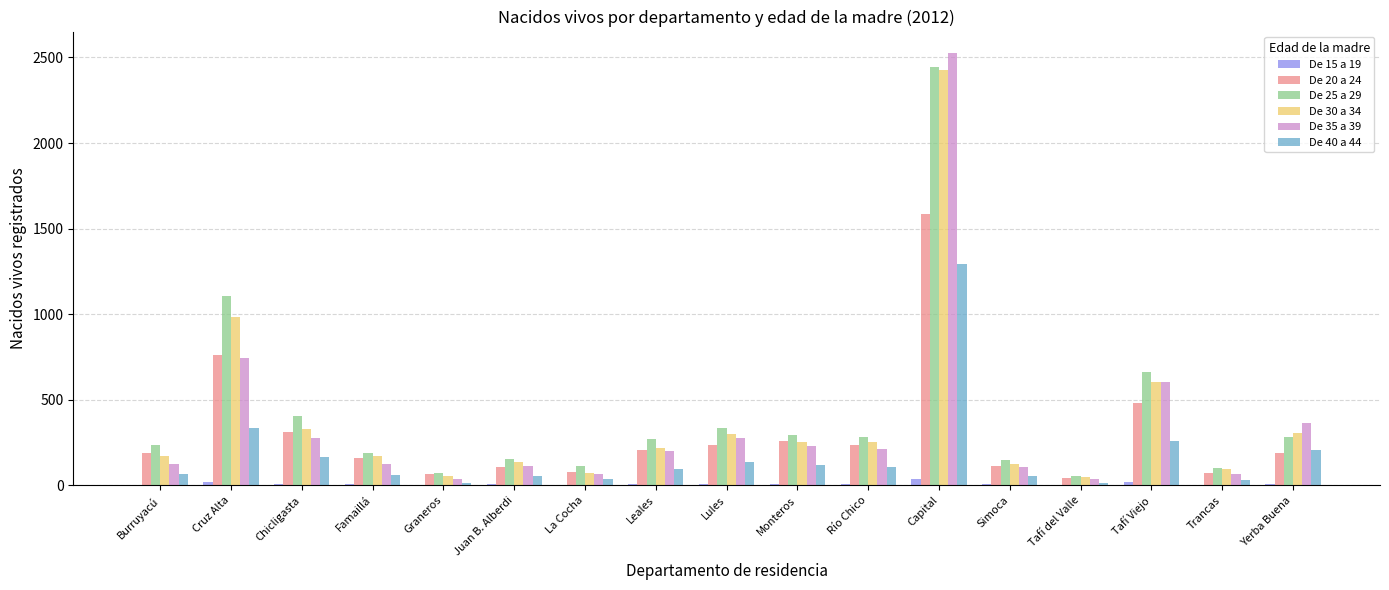

At which category does the chart reach its peak across all series?

Capital